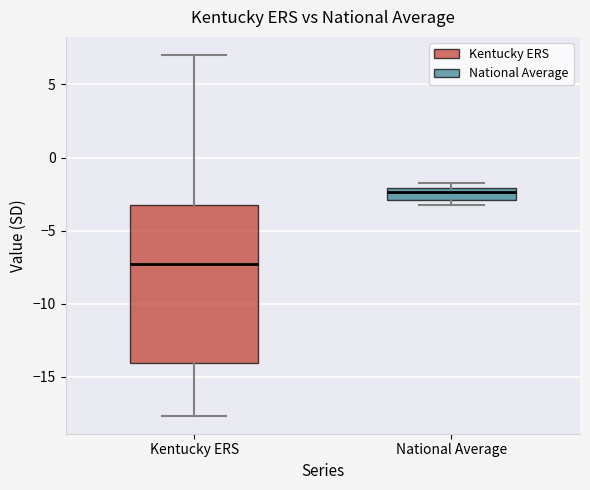

Which box is the tallest, from its lower edge to its upper edge?

Kentucky ERS